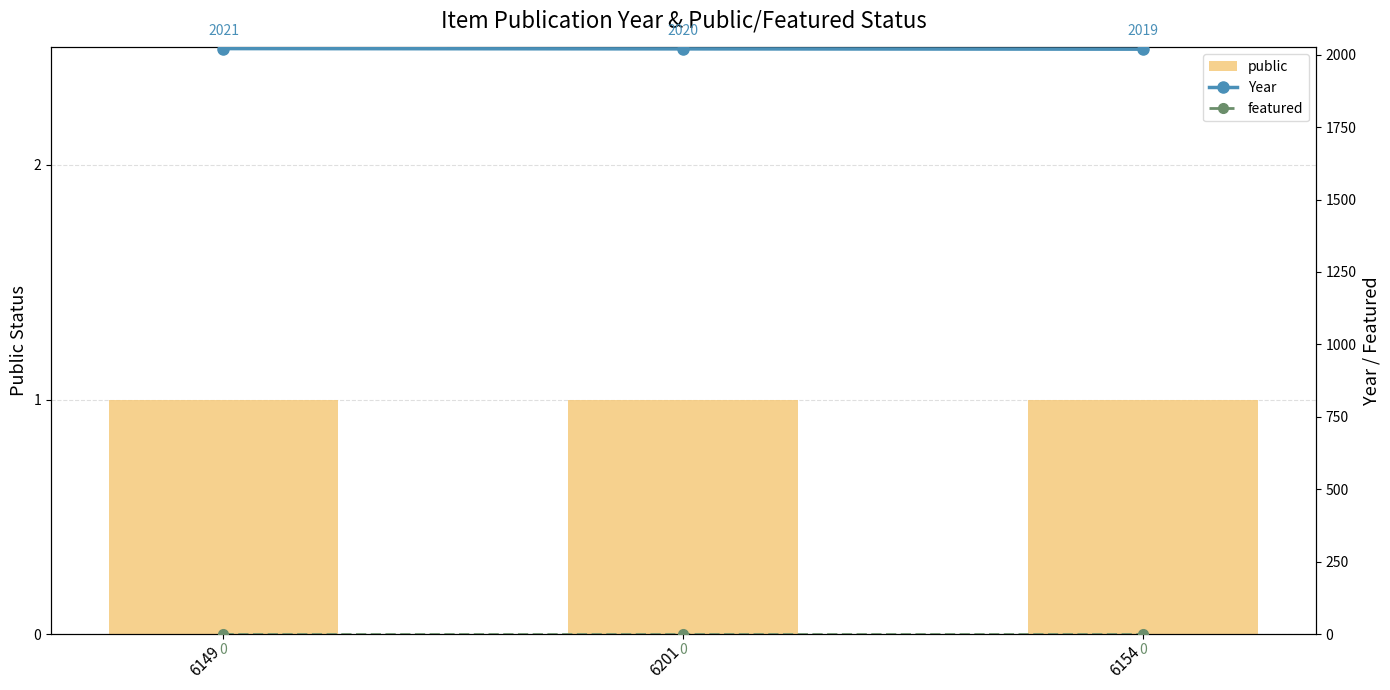

How many data points in Year are above 2020?

1